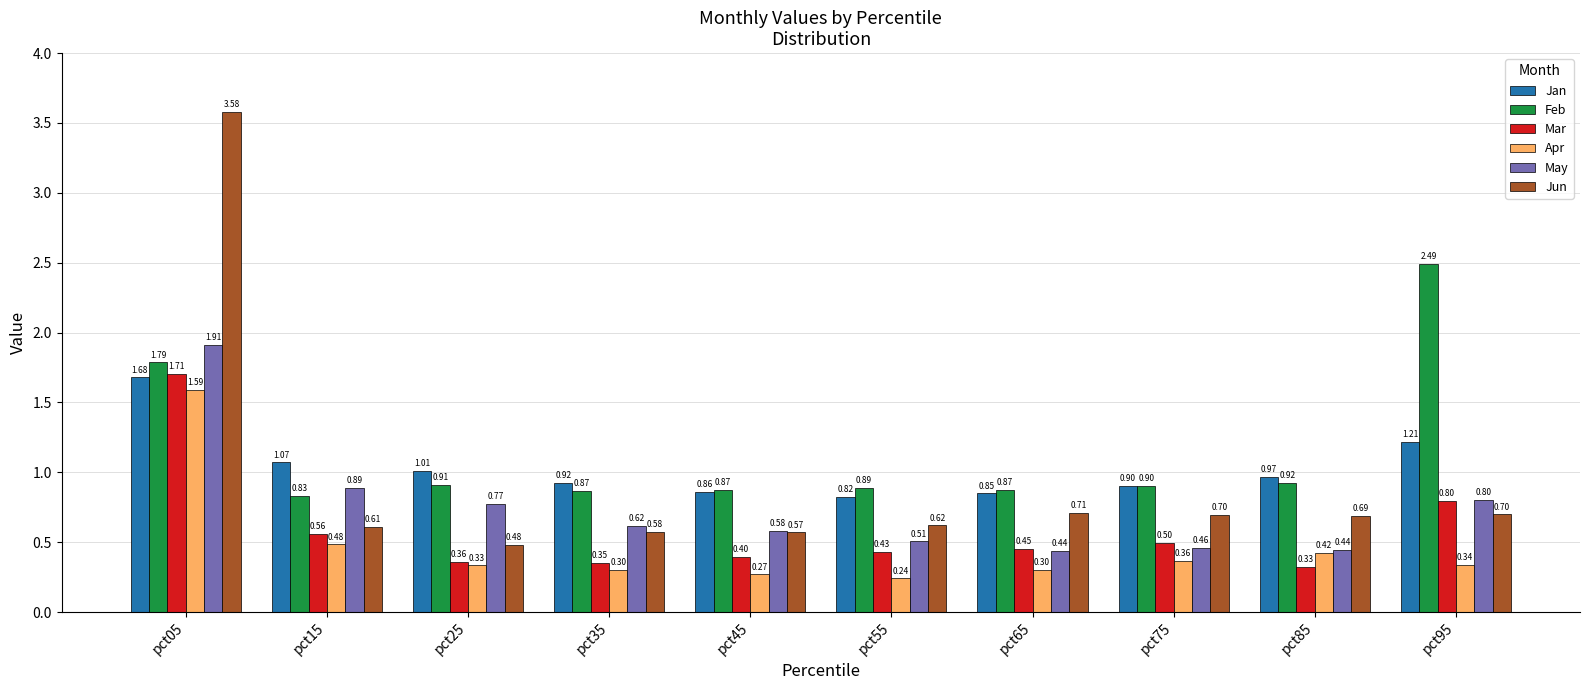

Between pct35 and pct95, which series saw the biggest shift?

Feb